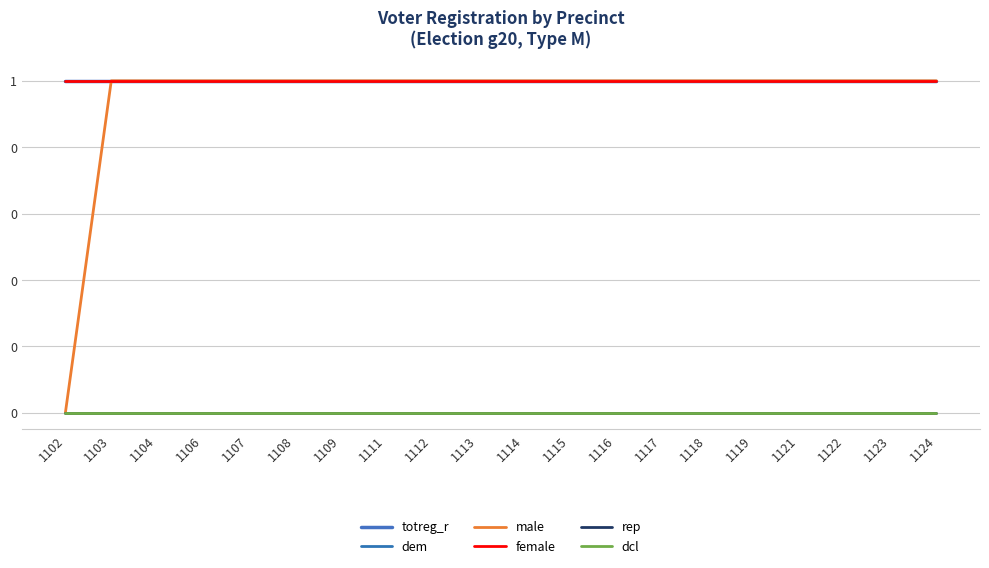

Which series has the largest range (max minus min)?

male